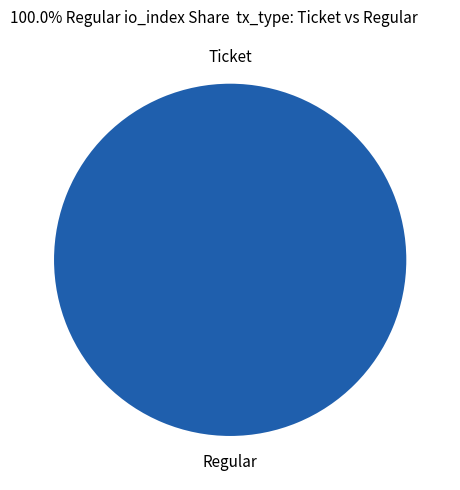

Do Ticket and Regular together represent more than half of the pie?

Yes